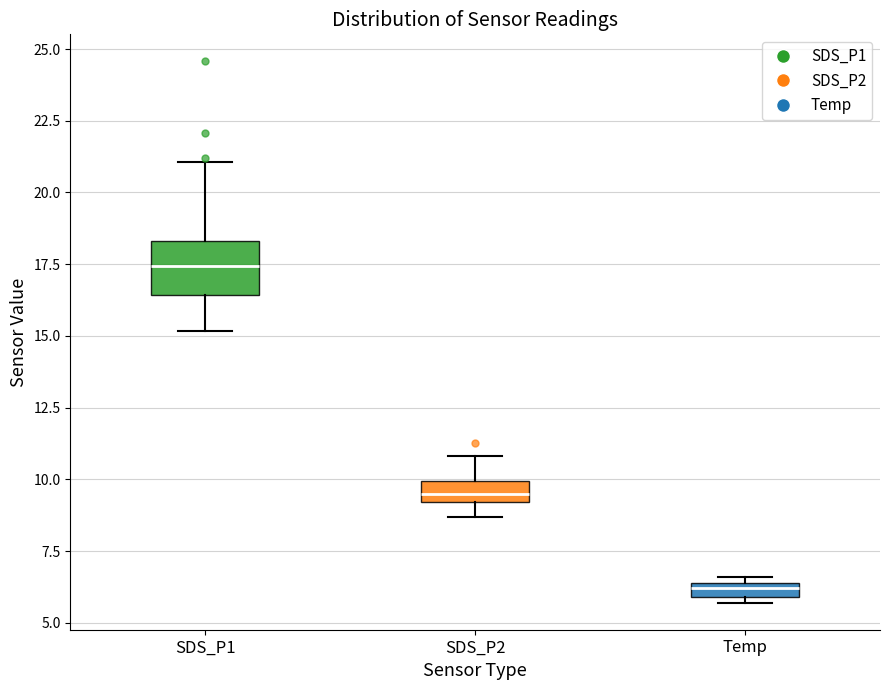

Which box's median line is the lowest?

Temp